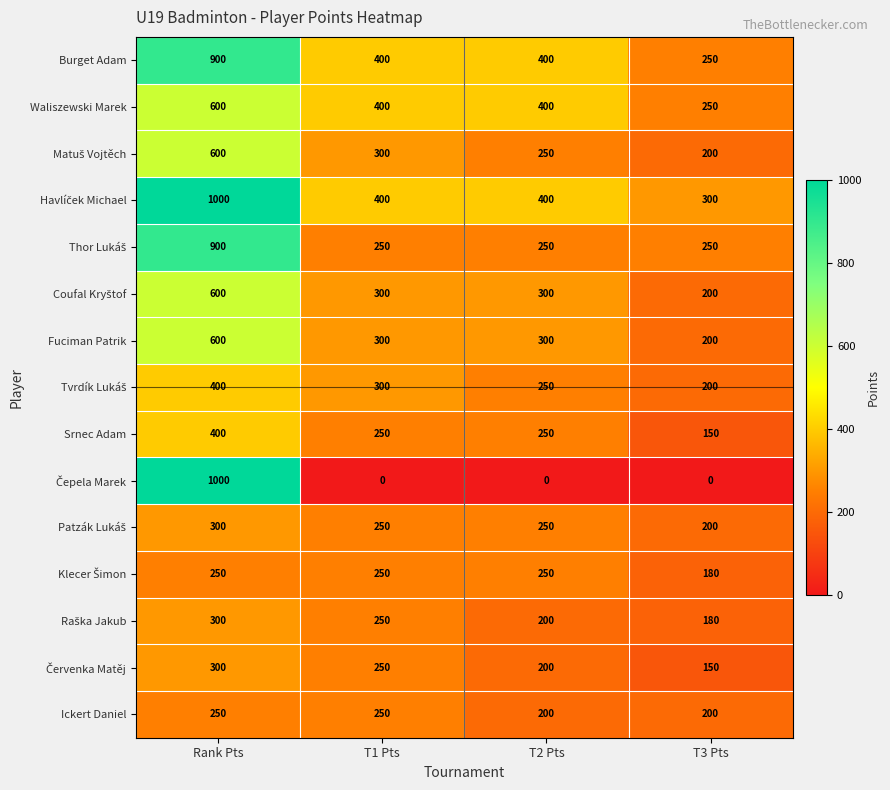

What is the spread (max minus min) of values at T1 Pts?

400